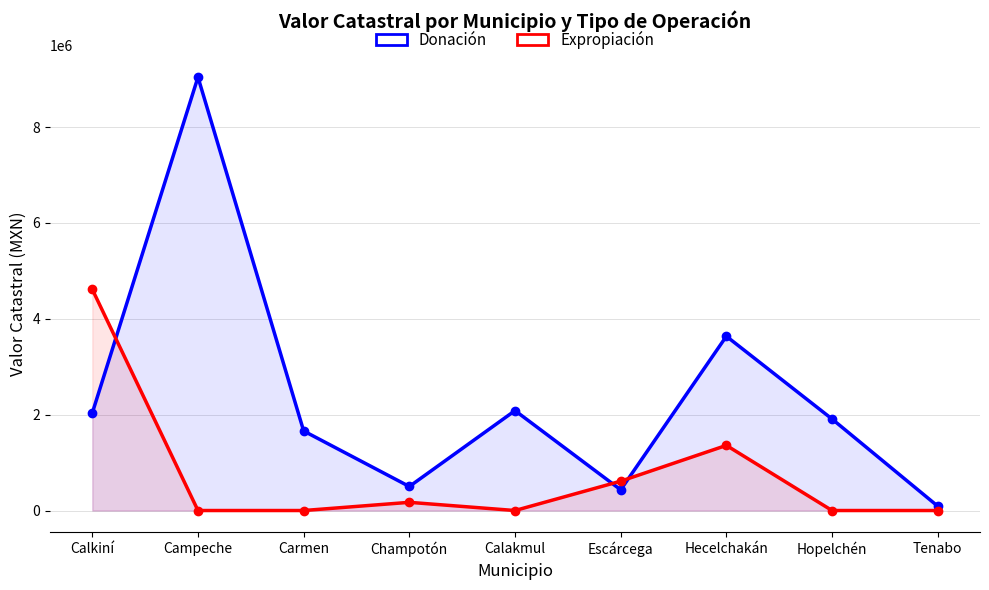

The value of Expropiación at Calakmul is 0.0. True or false?

True